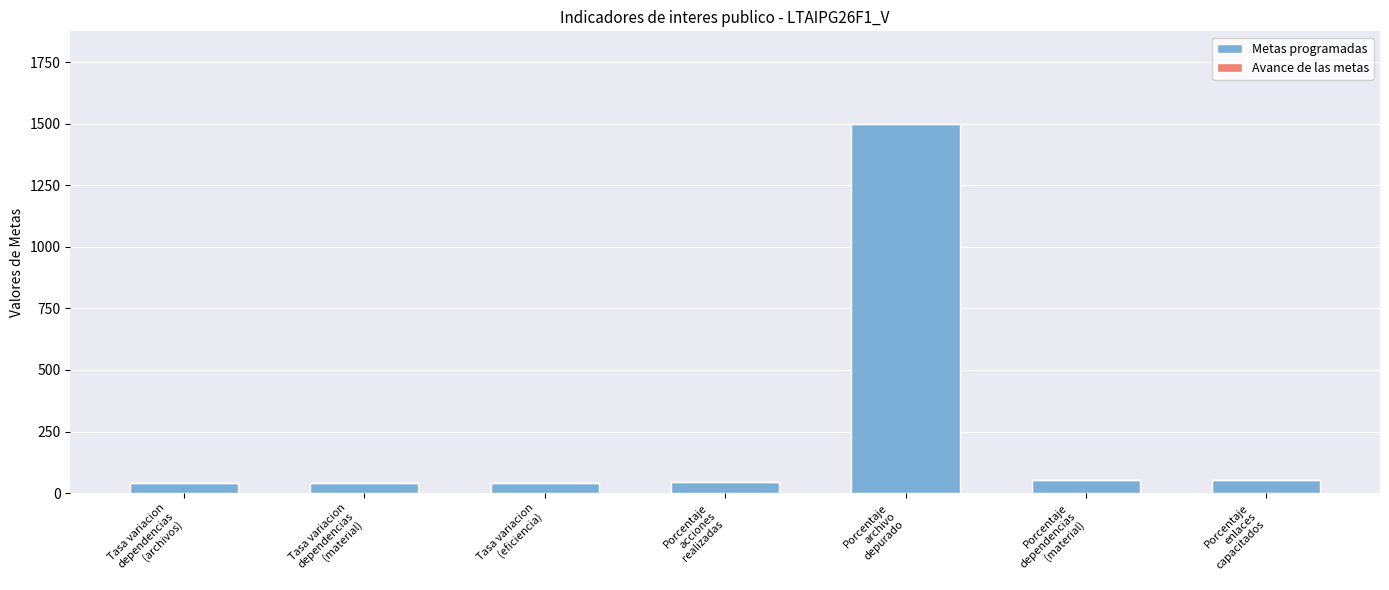

What is the difference between the maximum and minimum values?

1460